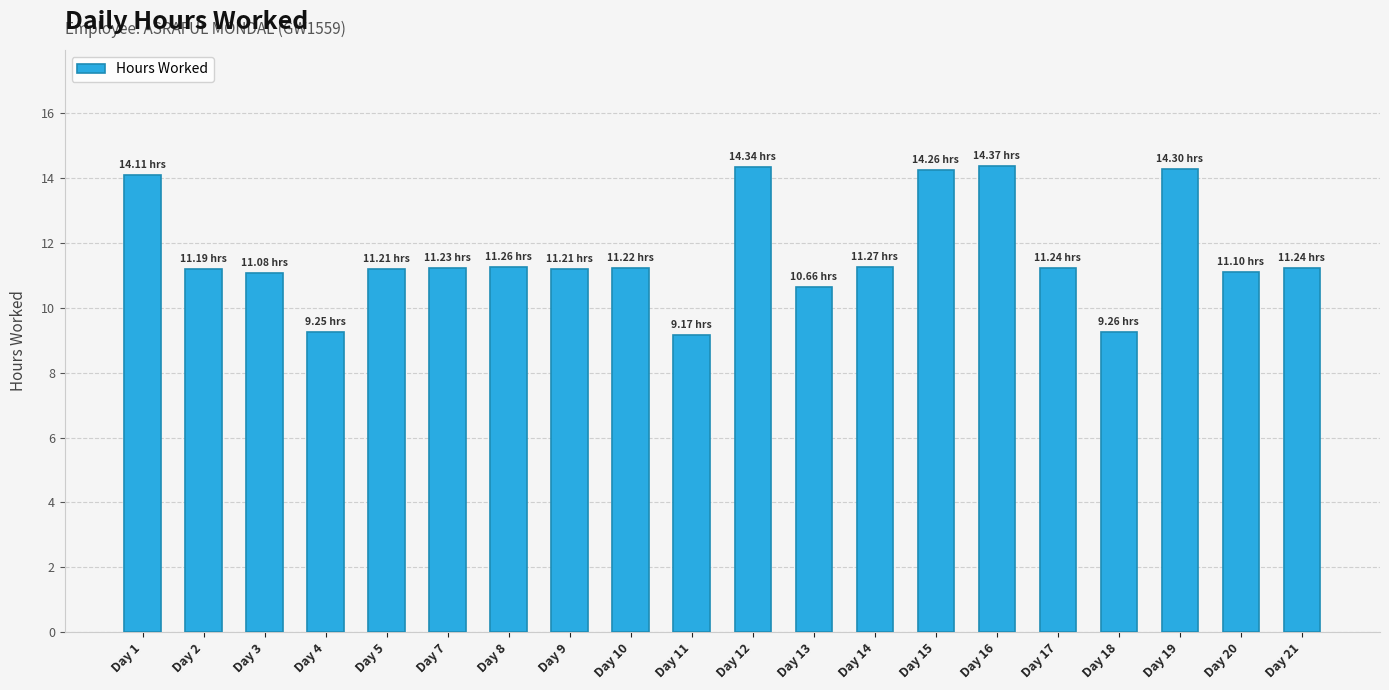

Approximately how many times larger is the value at Day 12 compared to Day 10?

1.3